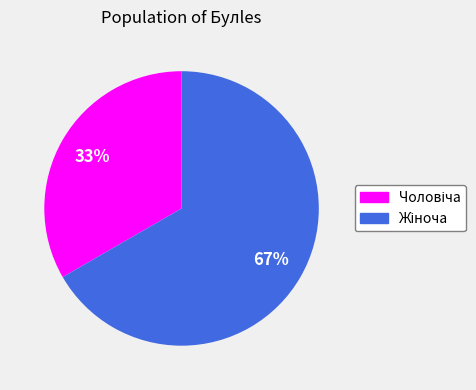

Does any single category account for the majority?

Yes